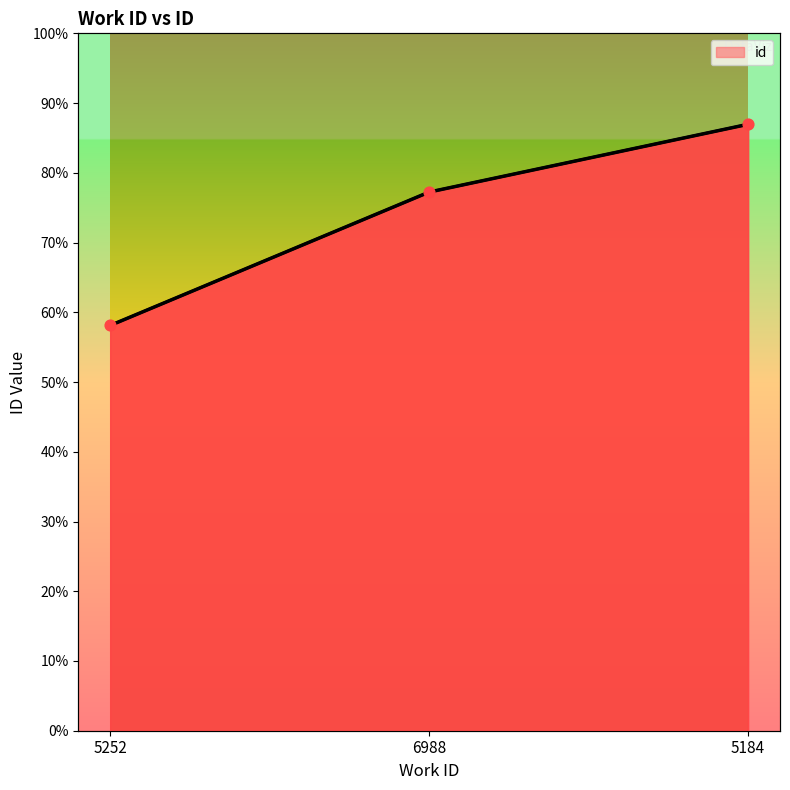

Which has a higher value, 6988 or 5252?

6988